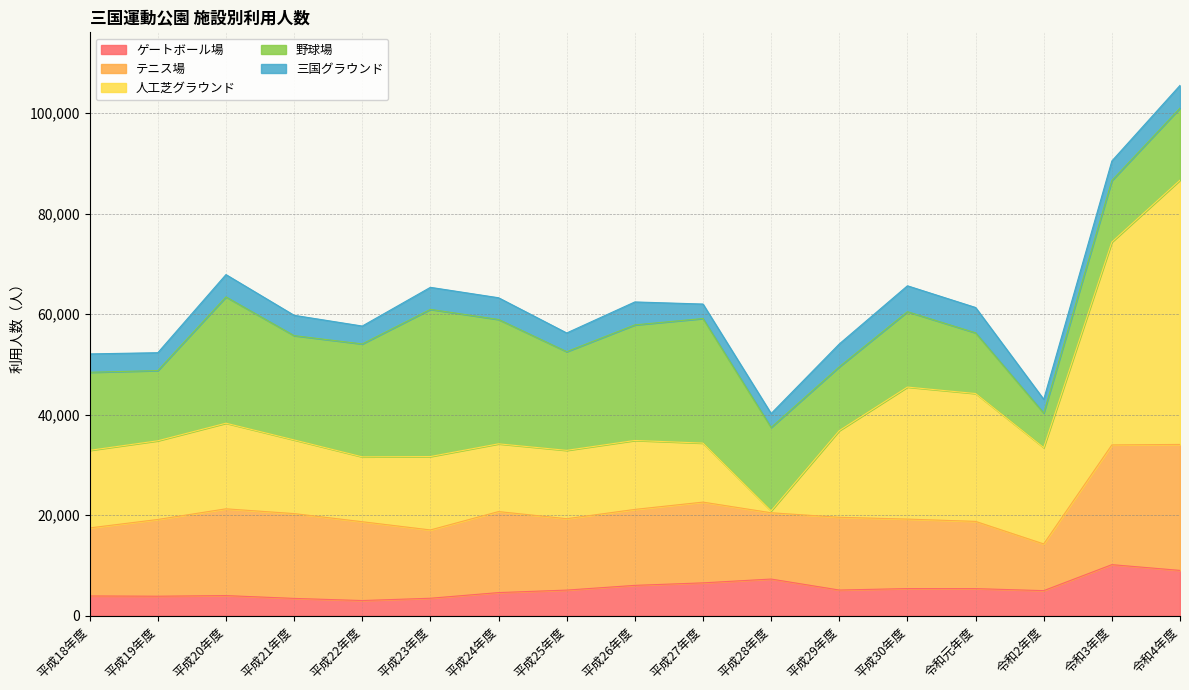

Between 平成27年度 and 平成30年度, which series saw the biggest shift?

人工芝グラウンド